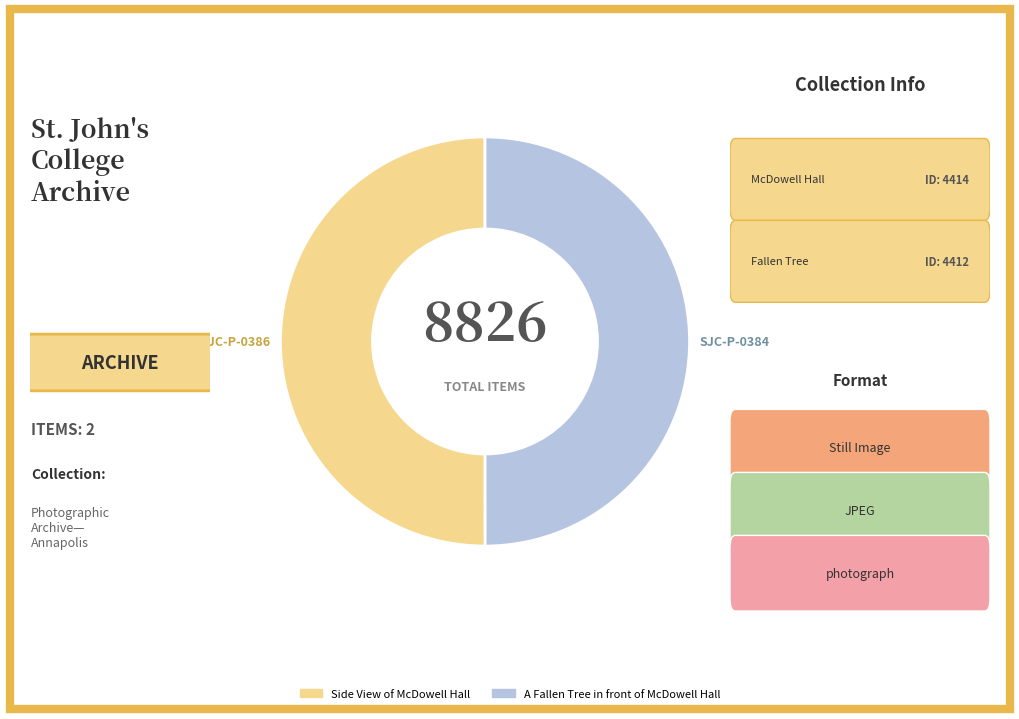

True or false: A Fallen Tree in front of McDowell Hall accounts for 43% of the total.

False